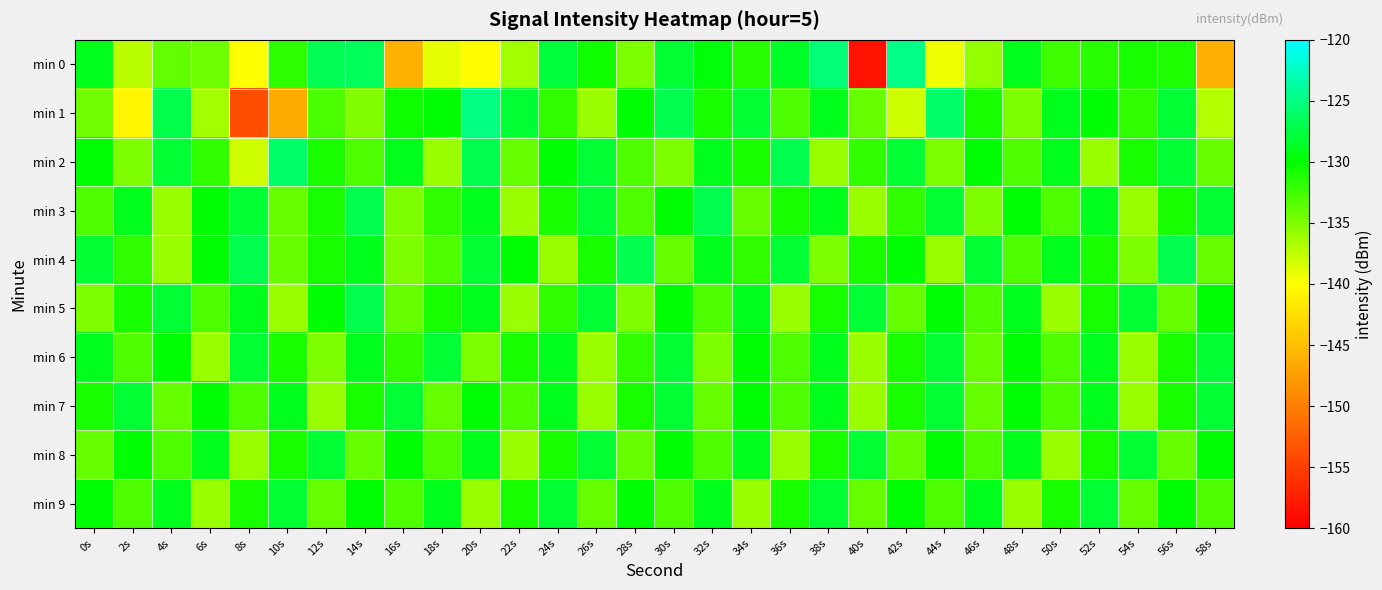

Reading left to right, extract all data points from this chart.

min 0: 0s=-129.0	2s=-137.2	4s=-133.8	6s=-134.3	8s=-140.0	10s=-131.7	12s=-126.8	14s=-126.4	16s=-145.9	18s=-139.0	20s=-140.3	22s=-136.4	24s=-127.7	26s=-130.7	28s=-134.9	30s=-128.0	32s=-129.5	34s=-131.4	36s=-128.5	38s=-125.5	40s=-158.4	42s=-124.7	44s=-139.3	46s=-135.9	48s=-129.0	50s=-132.4	52s=-131.7	54s=-131.0	56s=-131.1	58s=-146.1
min 1: 0s=-134.5	2s=-140.6	4s=-127.1	6s=-136.3	8s=-153.8	10s=-146.7	12s=-133.0	14s=-135.1	16s=-130.5	18s=-130.0	20s=-125.0	22s=-128.0	24s=-132.0	26s=-136.0	28s=-130.0	30s=-127.0	32s=-131.0	34s=-128.0	36s=-133.0	38s=-129.0	40s=-134.0	42s=-138.0	44s=-126.0	46s=-131.0	48s=-135.0	50s=-129.0	52s=-130.0	54s=-132.0	56s=-128.0	58s=-137.0
min 2: 0s=-130.0	2s=-135.0	4s=-128.0	6s=-132.0	8s=-138.0	10s=-126.0	12s=-131.0	14s=-133.0	16s=-129.0	18s=-136.0	20s=-127.0	22s=-134.0	24s=-130.0	26s=-128.0	28s=-133.0	30s=-135.0	32s=-129.0	34s=-131.0	36s=-127.0	38s=-136.0	40s=-132.0	42s=-128.0	44s=-135.0	46s=-130.0	48s=-133.0	50s=-129.0	52s=-136.0	54s=-131.0	56s=-128.0	58s=-134.0
min 3: 0s=-133.0	2s=-129.0	4s=-136.0	6s=-130.0	8s=-128.0	10s=-134.0	12s=-131.0	14s=-127.0	16s=-135.0	18s=-132.0	20s=-129.0	22s=-136.0	24s=-131.0	26s=-128.0	28s=-133.0	30s=-130.0	32s=-127.0	34s=-134.0	36s=-131.0	38s=-129.0	40s=-136.0	42s=-132.0	44s=-128.0	46s=-135.0	48s=-130.0	50s=-133.0	52s=-129.0	54s=-136.0	56s=-131.0	58s=-128.0
min 4: 0s=-128.0	2s=-132.0	4s=-136.0	6s=-130.0	8s=-127.0	10s=-134.0	12s=-131.0	14s=-129.0	16s=-135.0	18s=-133.0	20s=-128.0	22s=-130.0	24s=-136.0	26s=-131.0	28s=-127.0	30s=-134.0	32s=-129.0	34s=-132.0	36s=-128.0	38s=-135.0	40s=-131.0	42s=-130.0	44s=-136.0	46s=-128.0	48s=-133.0	50s=-129.0	52s=-131.0	54s=-135.0	56s=-127.0	58s=-134.0
min 5: 0s=-135.0	2s=-131.0	4s=-128.0	6s=-133.0	8s=-129.0	10s=-136.0	12s=-130.0	14s=-127.0	16s=-134.0	18s=-131.0	20s=-129.0	22s=-136.0	24s=-132.0	26s=-128.0	28s=-135.0	30s=-130.0	32s=-133.0	34s=-129.0	36s=-136.0	38s=-131.0	40s=-128.0	42s=-134.0	44s=-130.0	46s=-133.0	48s=-129.0	50s=-136.0	52s=-131.0	54s=-128.0	56s=-134.0	58s=-130.0
min 6: 0s=-129.0	2s=-133.0	4s=-130.0	6s=-136.0	8s=-128.0	10s=-131.0	12s=-135.0	14s=-129.0	16s=-132.0	18s=-128.0	20s=-135.0	22s=-131.0	24s=-129.0	26s=-136.0	28s=-132.0	30s=-128.0	32s=-135.0	34s=-130.0	36s=-133.0	38s=-129.0	40s=-136.0	42s=-131.0	44s=-128.0	46s=-134.0	48s=-130.0	50s=-133.0	52s=-129.0	54s=-136.0	56s=-131.0	58s=-128.0
min 7: 0s=-131.0	2s=-128.0	4s=-134.0	6s=-130.0	8s=-133.0	10s=-129.0	12s=-136.0	14s=-131.0	16s=-128.0	18s=-134.0	20s=-130.0	22s=-133.0	24s=-129.0	26s=-136.0	28s=-131.0	30s=-128.0	32s=-134.0	34s=-130.0	36s=-133.0	38s=-129.0	40s=-136.0	42s=-131.0	44s=-128.0	46s=-134.0	48s=-130.0	50s=-133.0	52s=-129.0	54s=-136.0	56s=-131.0	58s=-128.0
min 8: 0s=-134.0	2s=-130.0	4s=-133.0	6s=-129.0	8s=-136.0	10s=-131.0	12s=-128.0	14s=-134.0	16s=-130.0	18s=-133.0	20s=-129.0	22s=-136.0	24s=-131.0	26s=-128.0	28s=-134.0	30s=-130.0	32s=-133.0	34s=-129.0	36s=-136.0	38s=-131.0	40s=-128.0	42s=-134.0	44s=-130.0	46s=-133.0	48s=-129.0	50s=-136.0	52s=-131.0	54s=-128.0	56s=-134.0	58s=-130.0
min 9: 0s=-130.0	2s=-133.0	4s=-129.0	6s=-136.0	8s=-131.0	10s=-128.0	12s=-134.0	14s=-130.0	16s=-133.0	18s=-129.0	20s=-136.0	22s=-131.0	24s=-128.0	26s=-134.0	28s=-130.0	30s=-133.0	32s=-129.0	34s=-136.0	36s=-131.0	38s=-128.0	40s=-134.0	42s=-130.0	44s=-133.0	46s=-129.0	48s=-136.0	50s=-131.0	52s=-128.0	54s=-134.0	56s=-130.0	58s=-133.0